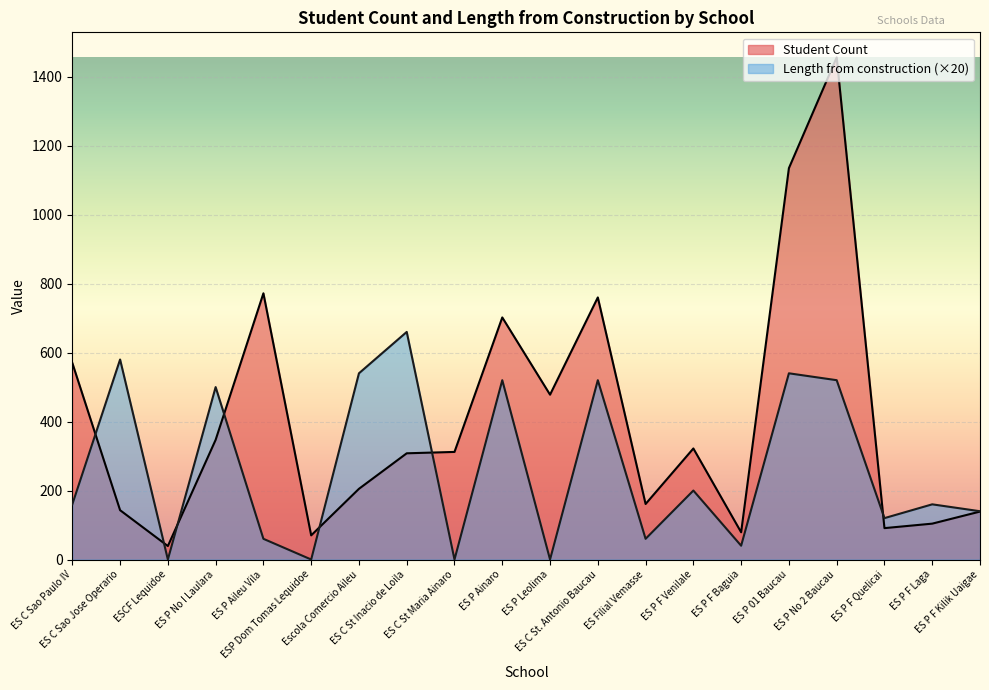

Reading right to left, what are all the values shown in this chart?

Student Count: 139	104	91	1456	1135	79	322	161	760	478	702	312	308	205	70	772	347	39	143	570
Length from construction: 140	160	120	520	540	40	200	60	520	0	520	0	660	540	0	60	500	0	580	160